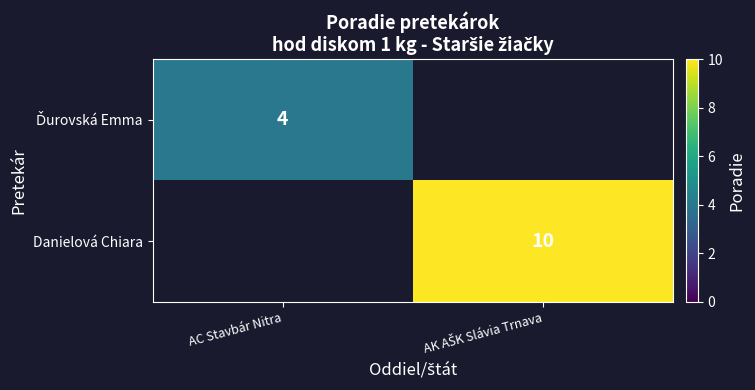

What is the approximate value of Ďurovská Emma at AC Stavbár Nitra?

4.0